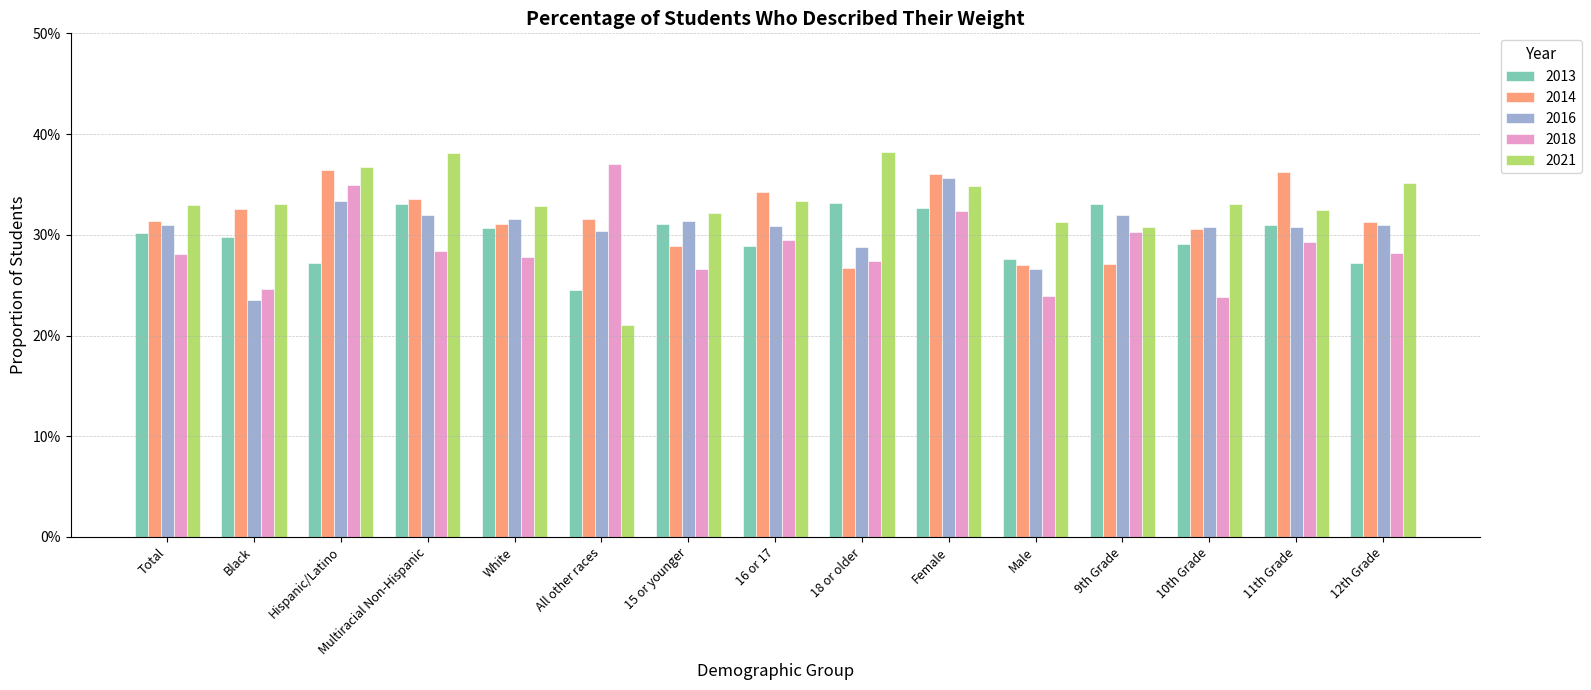

List the series in order of their overall mean, highest first.

2021, 2014, 2016, 2013, 2018